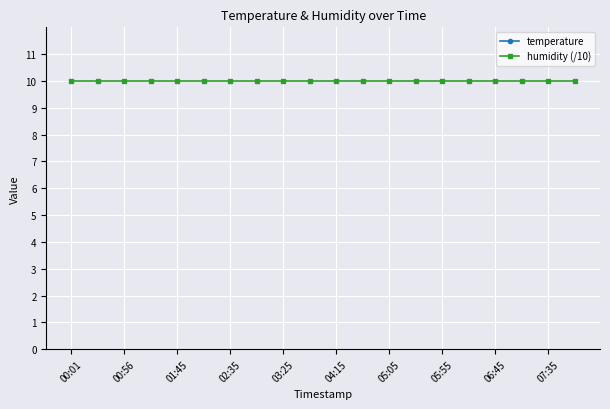

True or false: humidity (/10) and temperature intersect in this chart.

False